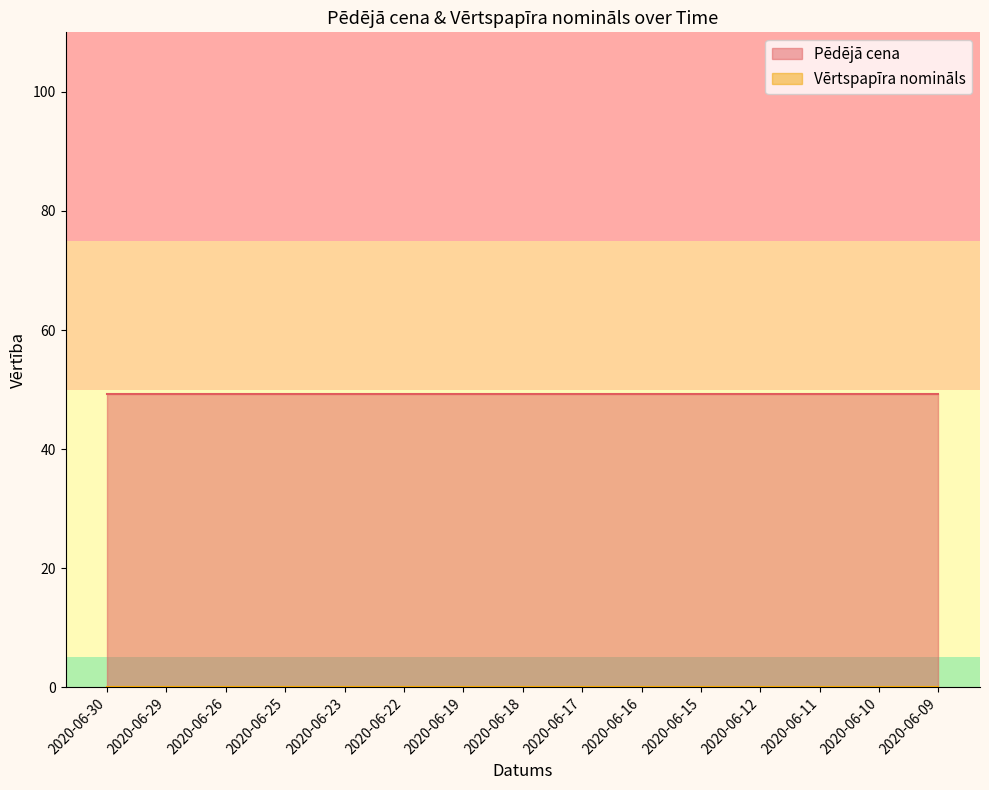

Is it true that Pēdējā cena equals 76.9 at 2020-06-19?

False